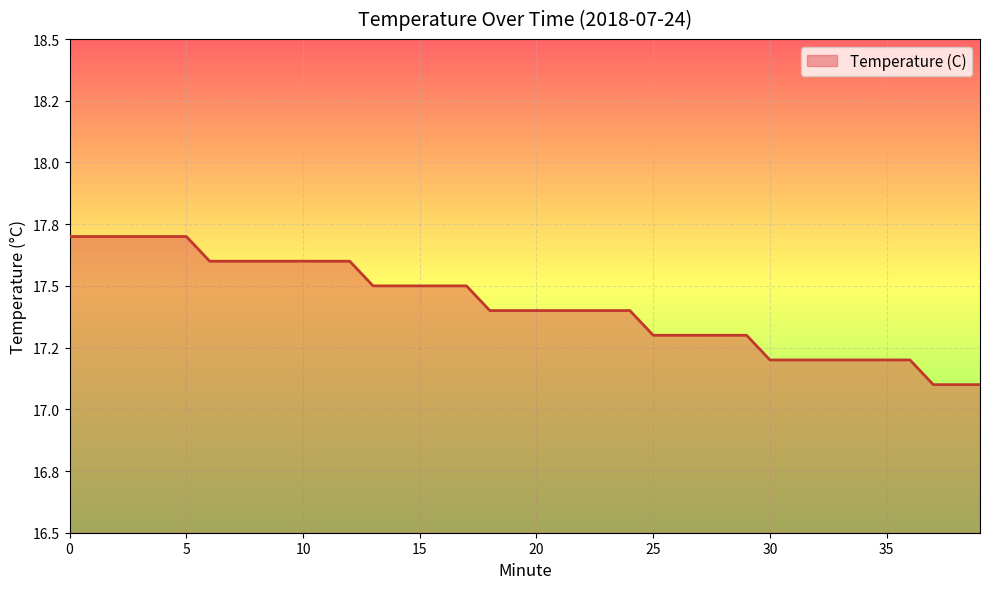

What is the average value?

17.4